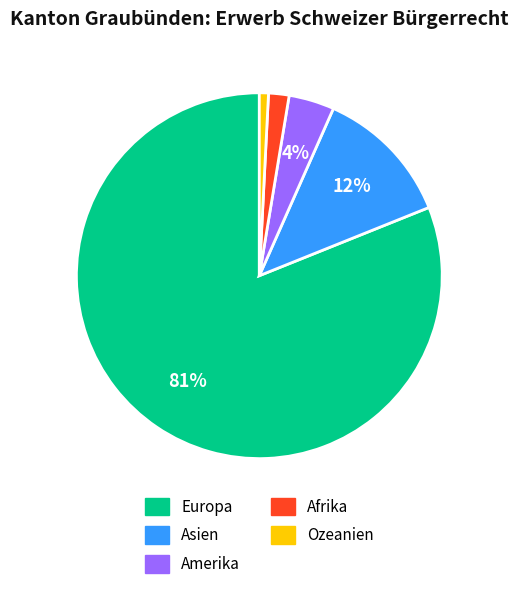

What is the ratio of the value at Asien to the value at Amerika?

3.0